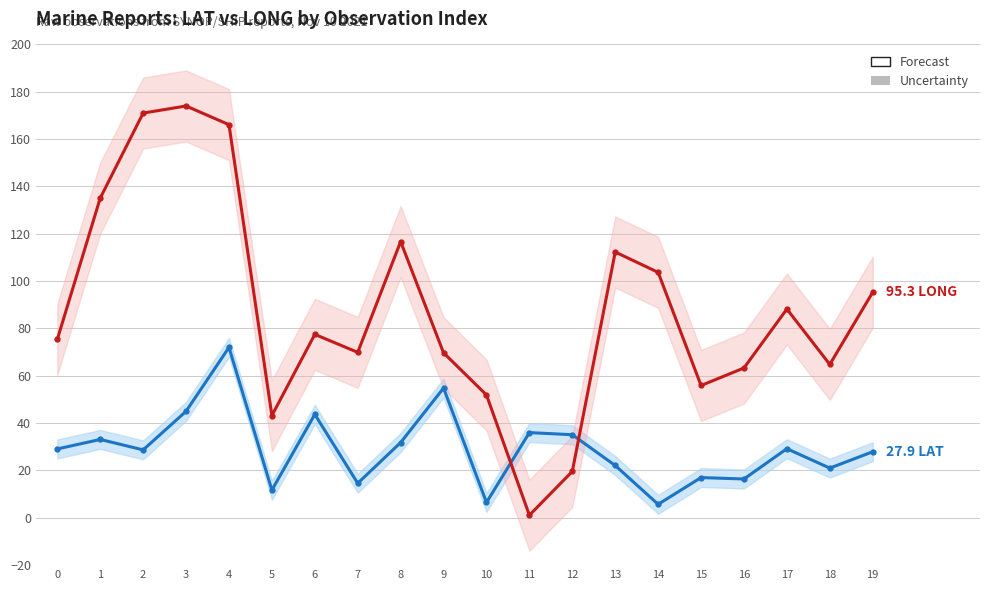

List the series in order of their overall mean, lowest first.

LAT, LONG